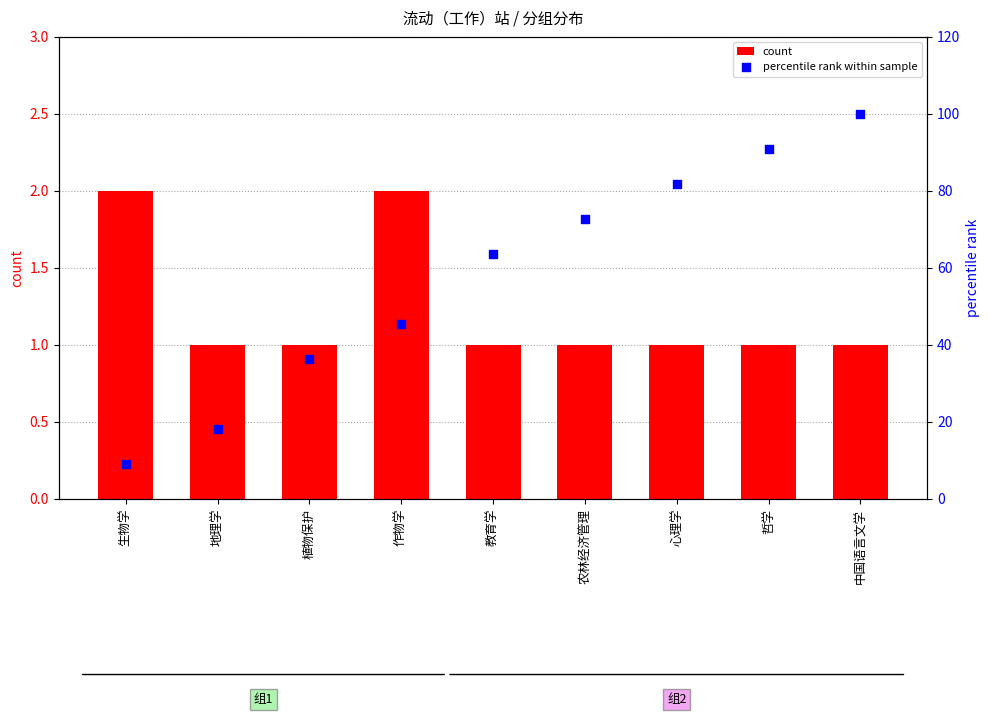

At which category is the sum across all series the highest?

中国语言文学